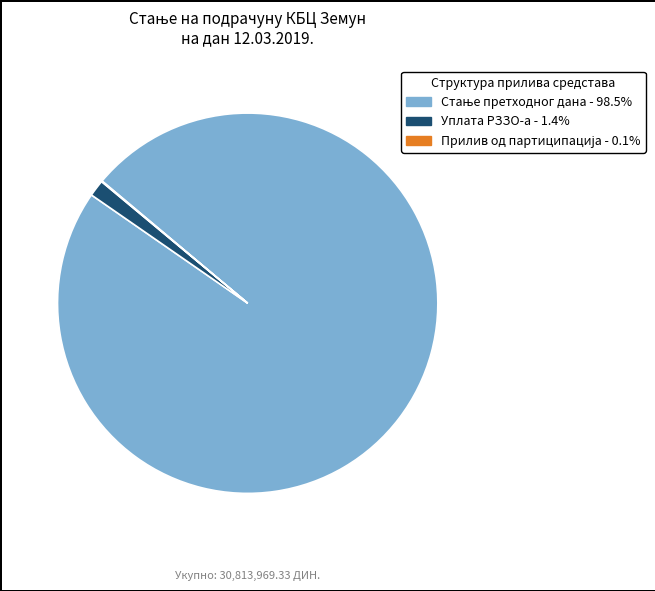

Does any single category account for the majority?

Yes